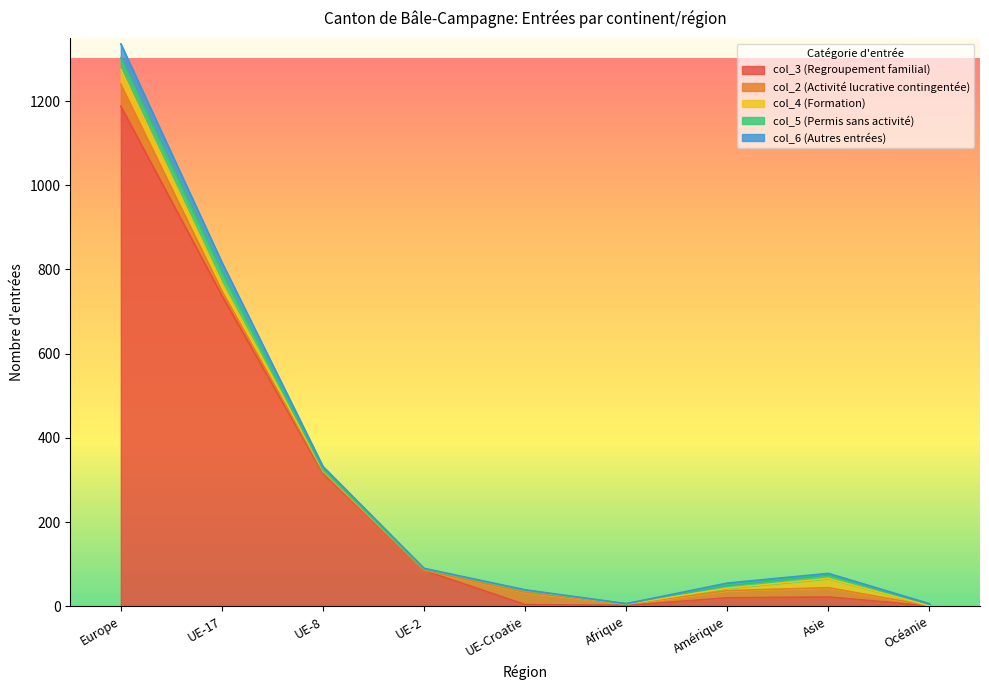

True or false: col_5 (Permis sans activité) has a value of 8 at Amérique.

True